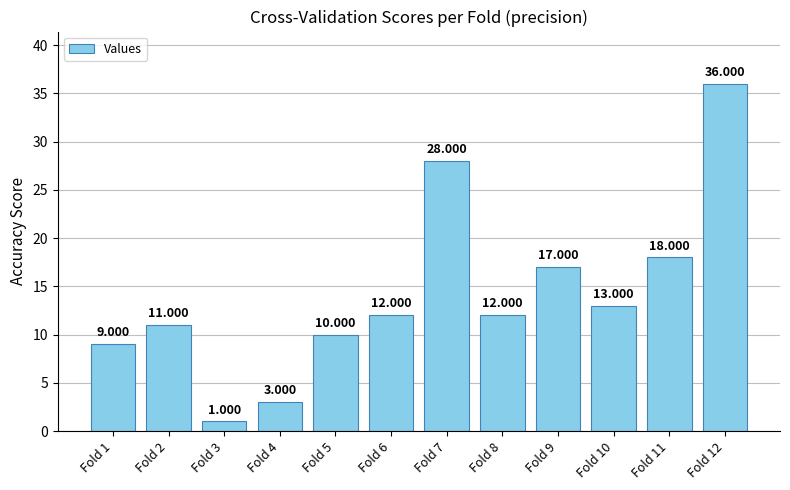

True or false: the data shows 3 at Fold 4.

True